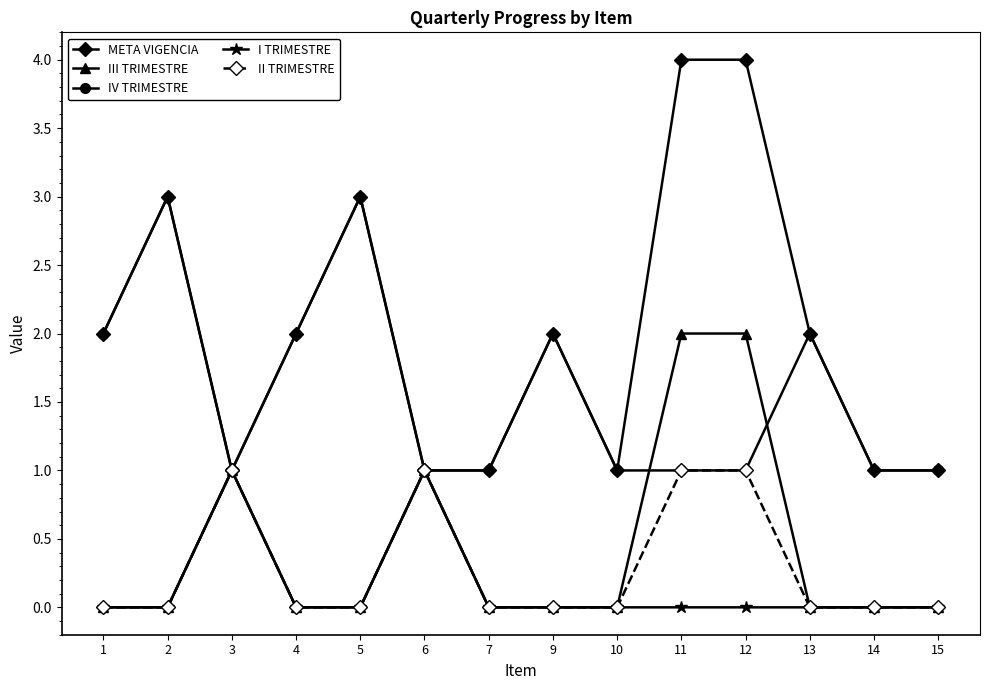

What is the value of the IV TRIMESTRE point at the 14th from the left?

1